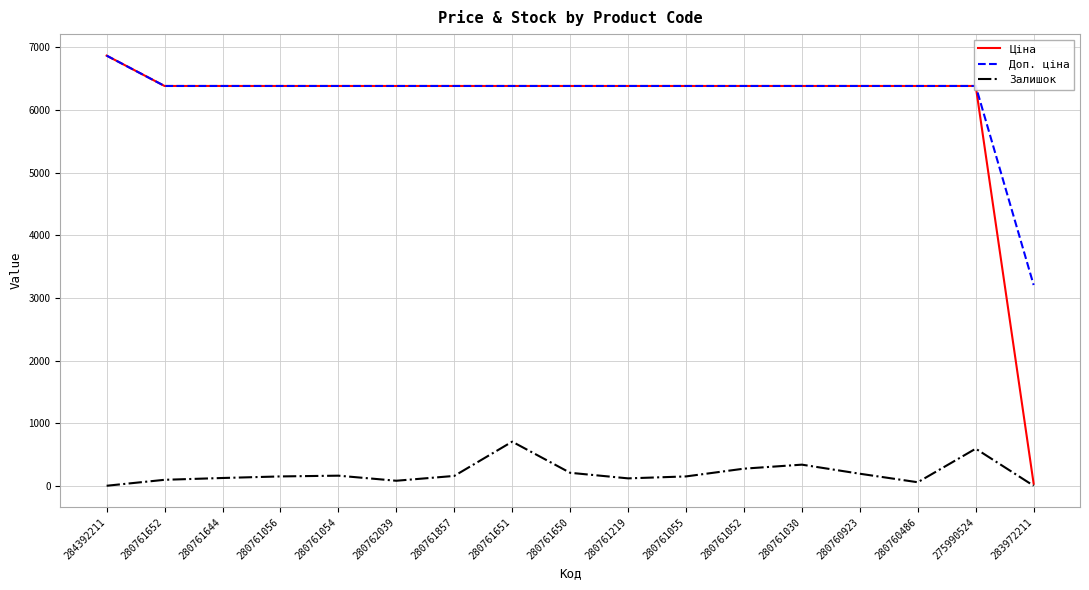

The value of Ціна at 280761652 is 6383.7. True or false?

True